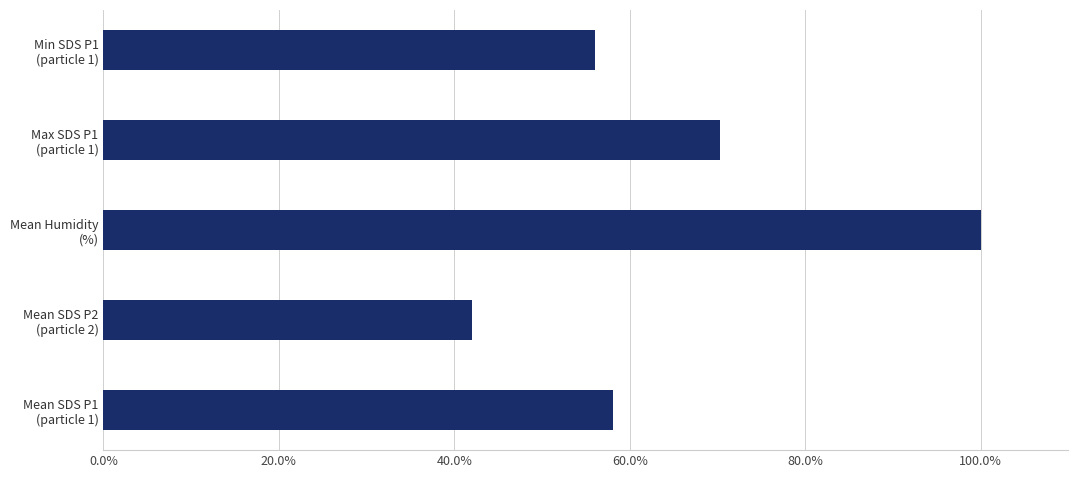

What is the difference between the maximum and minimum values?

57.9